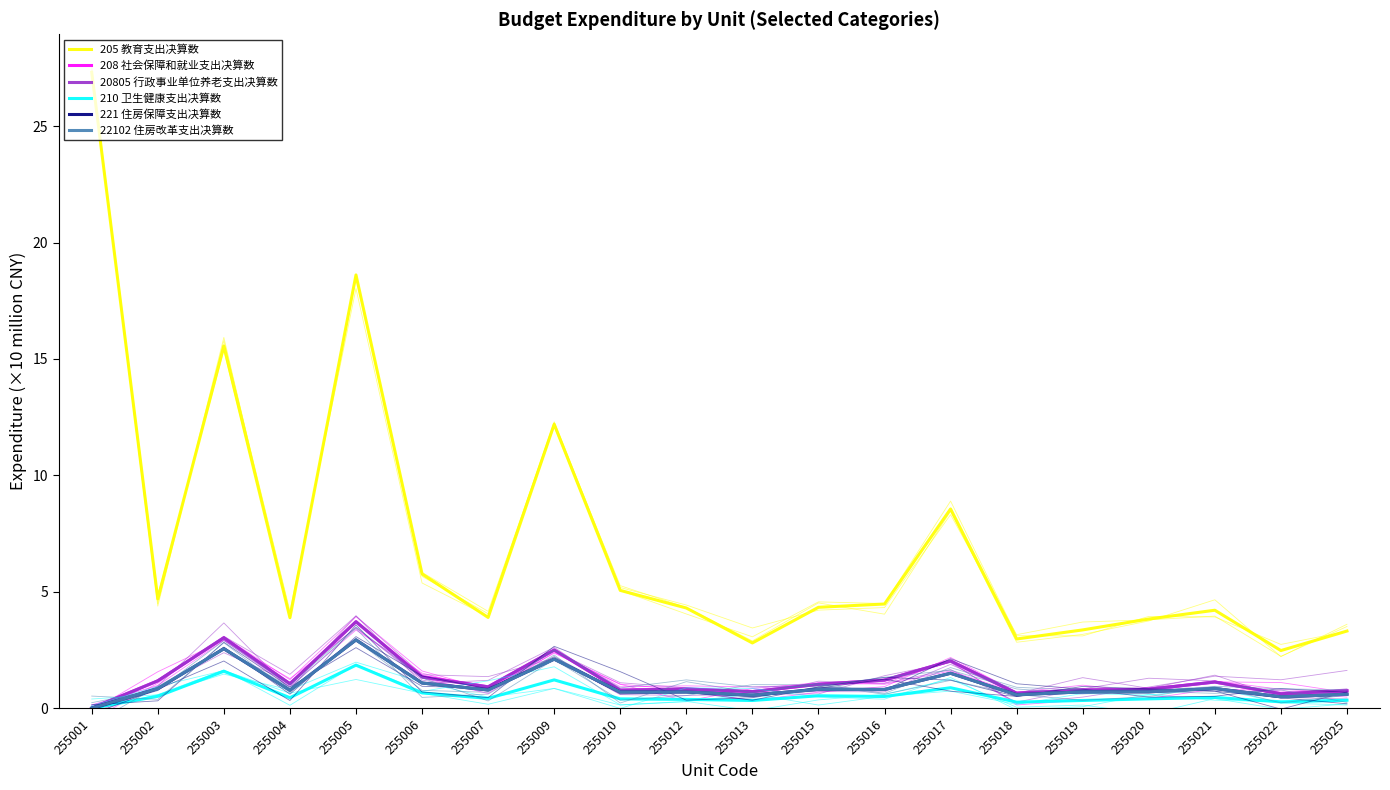

What is the value of the 221 住房保障支出决算数 point at the 20th from the left?

0.6